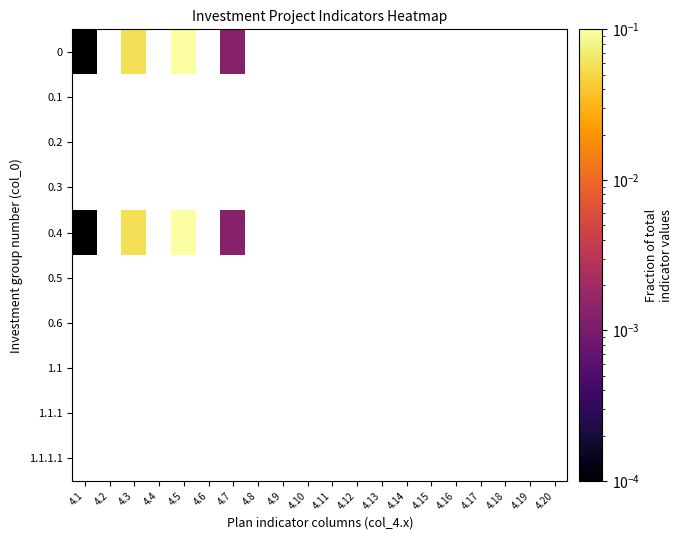

Is the value of 1.1 at 4.16 greater than the value of 0.5 at 4.8?

No